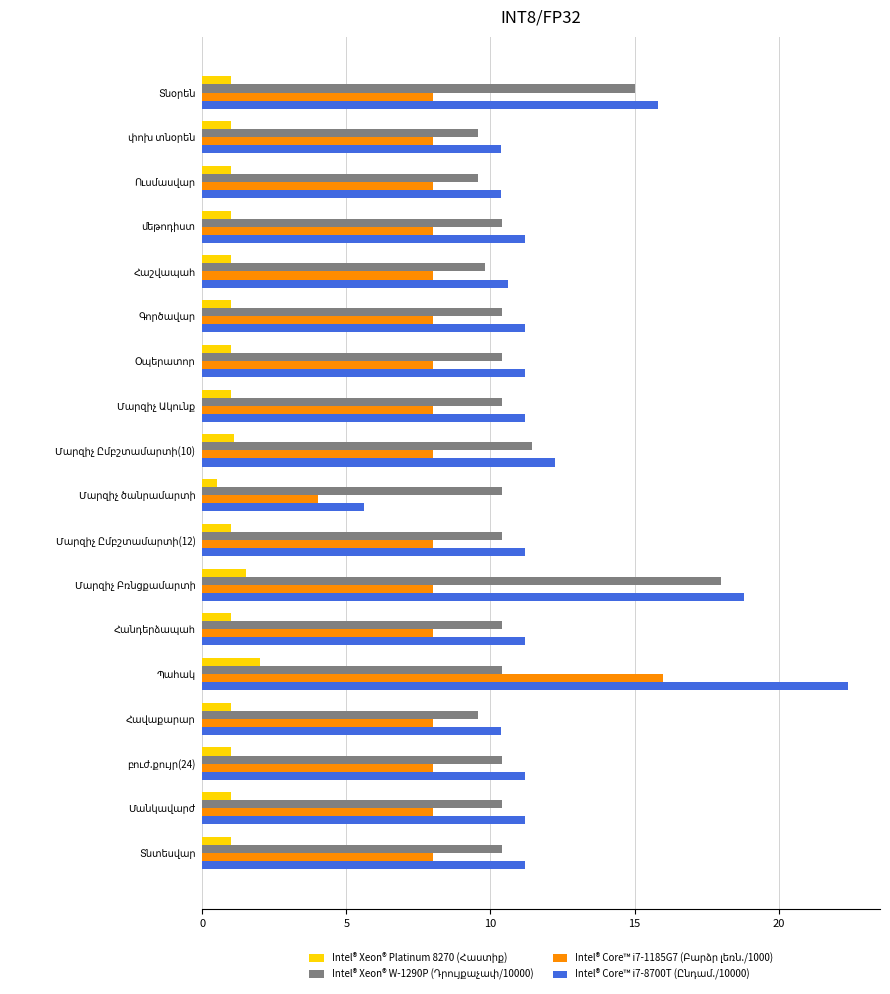

What is the minimum value shown in the chart?

0.5